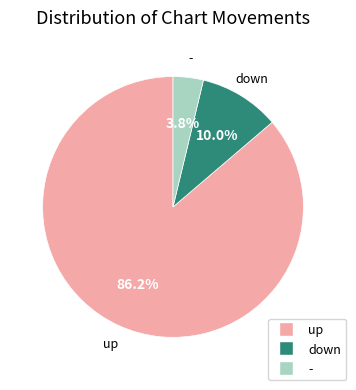

Which category accounts for the majority?

up